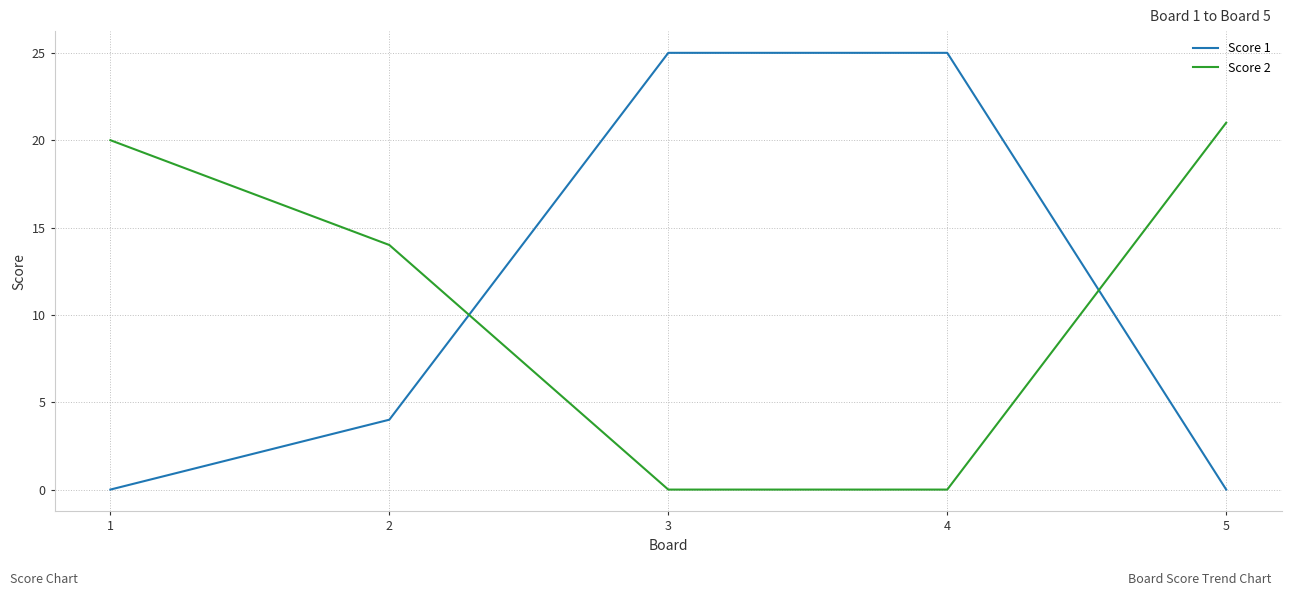

What is the difference between the highest and lowest values at 2?

10